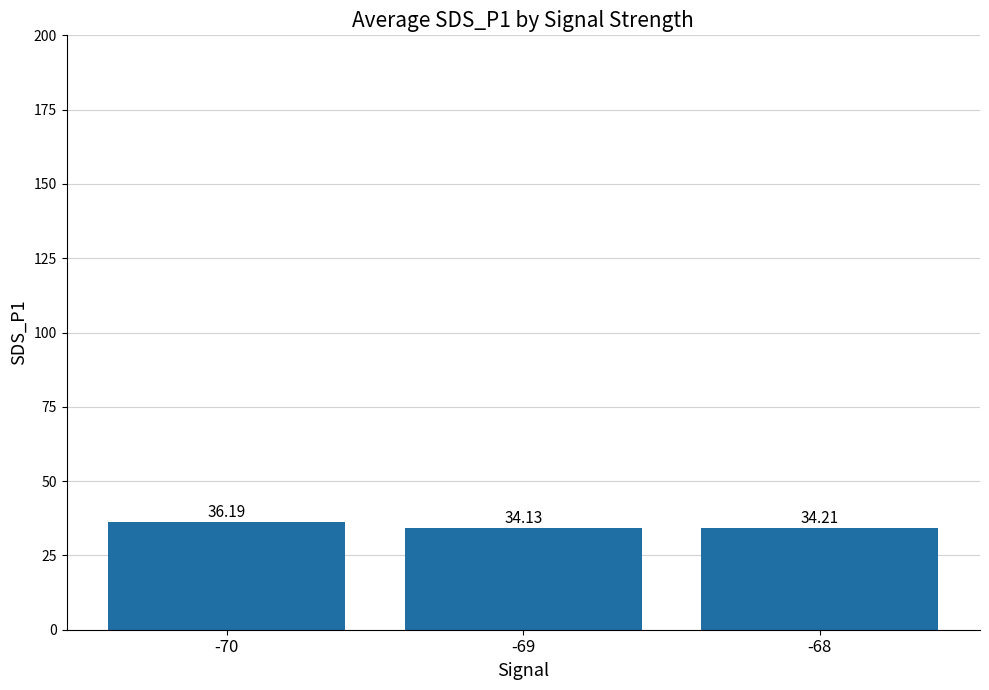

Reading right to left, list all the values displayed in this chart.

-68=34.2	-69=34.1	-70=36.2